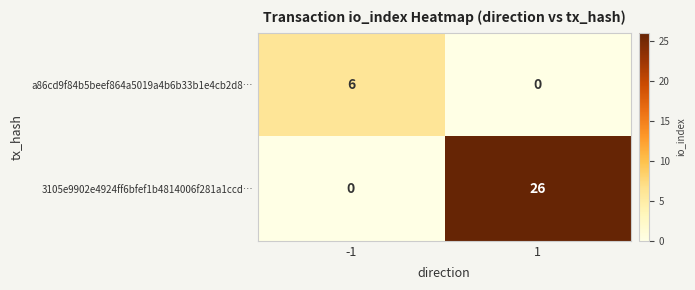

True or false: a86cd9f84b5beef864a5019a4b6b33b1e4cb2d8… has a value of 0 at 1.

True